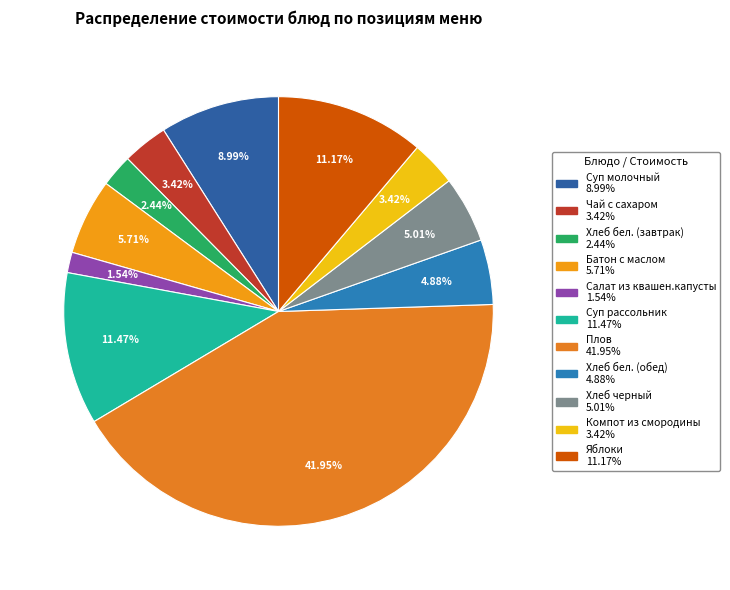

To the nearest percent, what portion does Компот из смородины represent?

3%